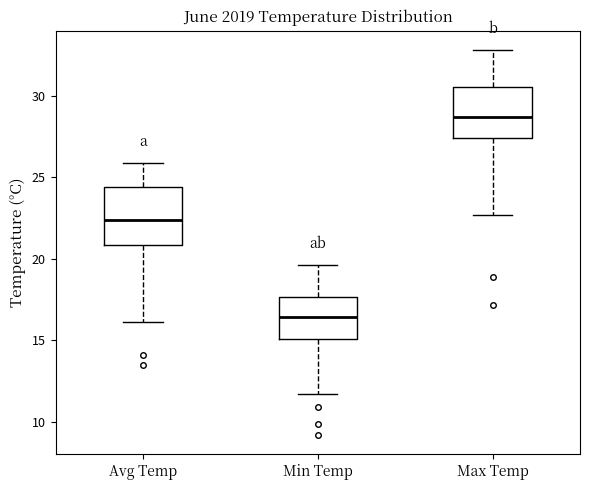

Where does the lower whisker of the box for Max Temp end on the y-axis? The values are not printed on the chart, so give them approximately, as read against the axis.

22.5